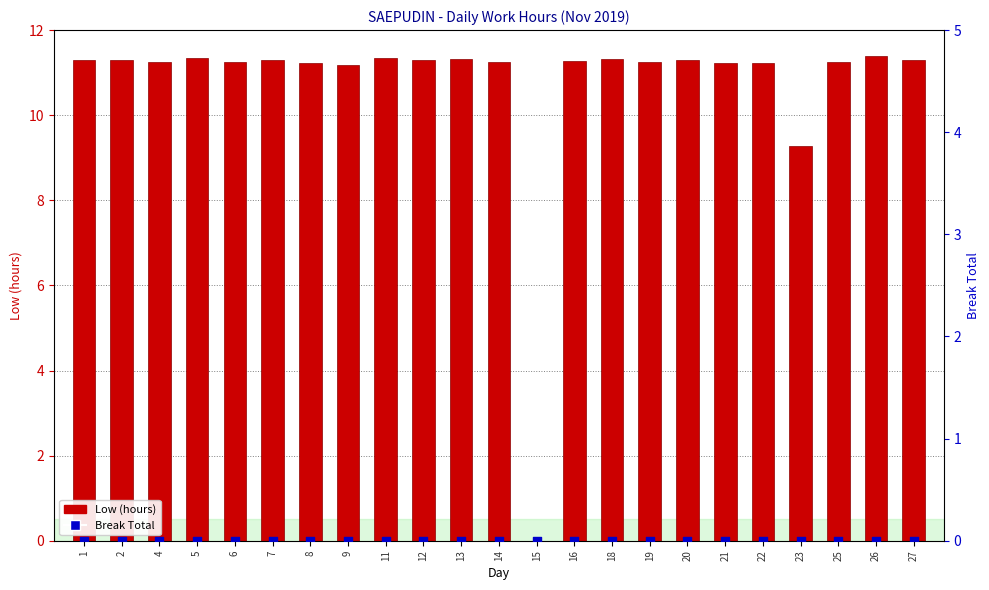

Is the value of Low (hours) at 4 greater than the value of Break Total at 13?

Yes